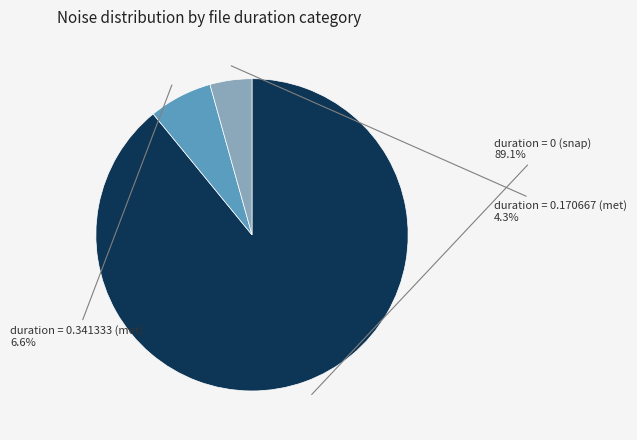

Which category accounts for the majority?

duration = 0 (snap)